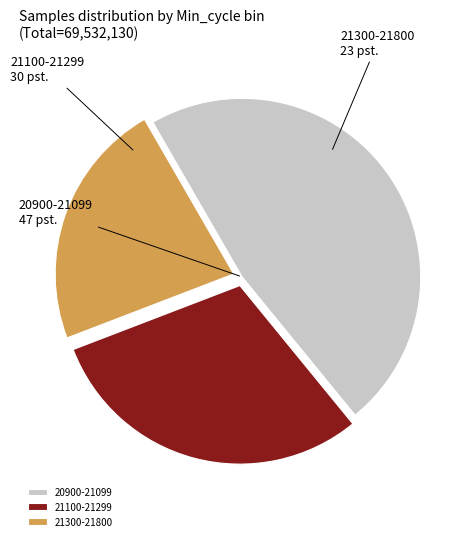

The 21300-21800 slice represents 23% of the pie. True or false?

True